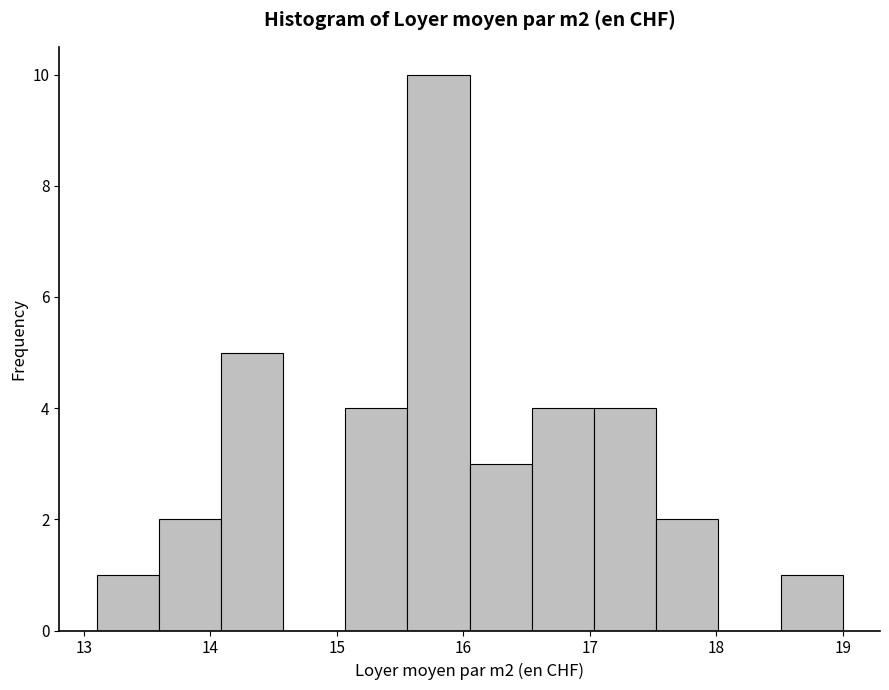

Which range on the x-axis has the tallest bar?

15.6 to 16.1